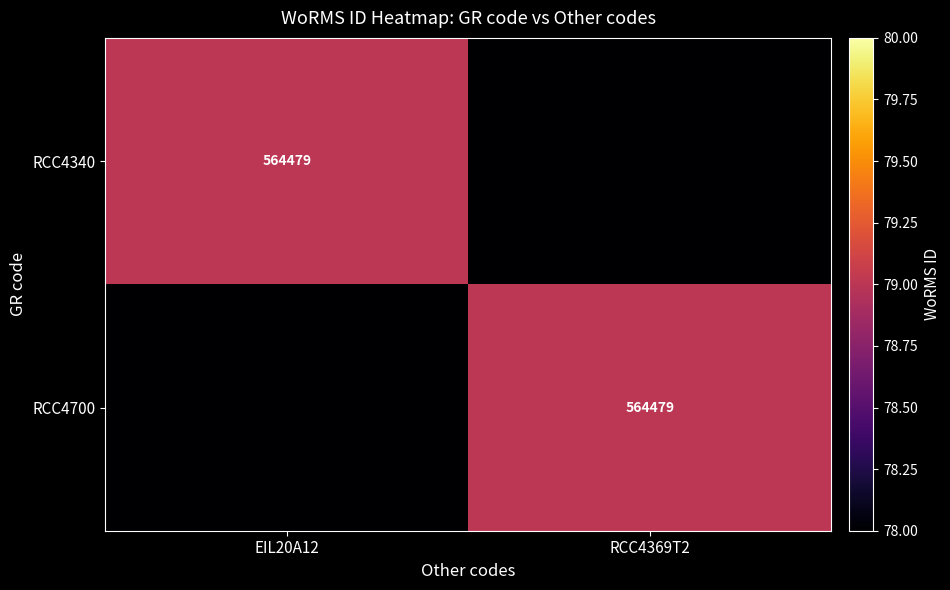

Is it true that RCC4340 equals 309351 at EIL20A12?

False